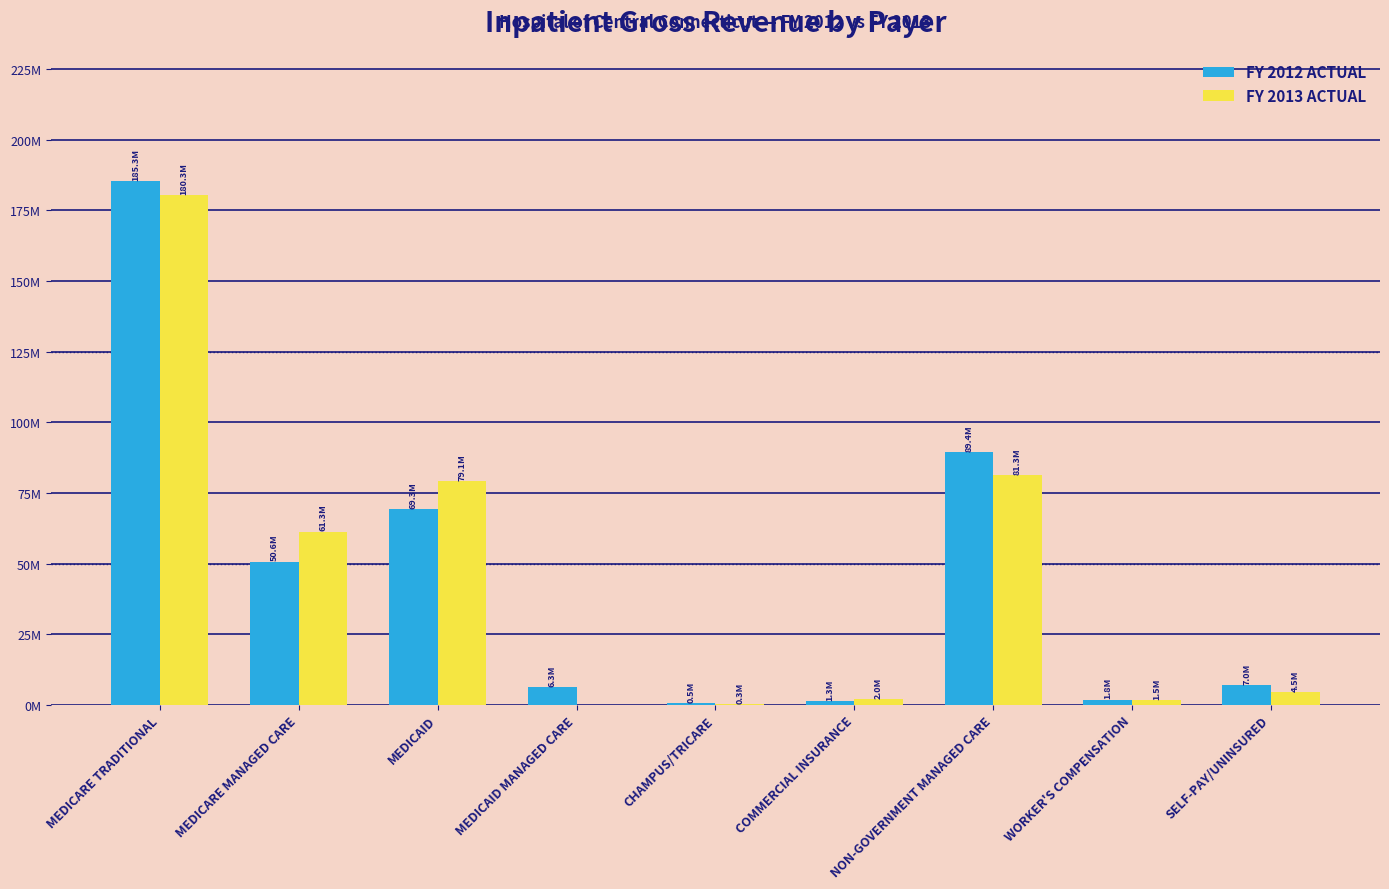

Are the bars grouped side by side (vs. stacked)?

Yes